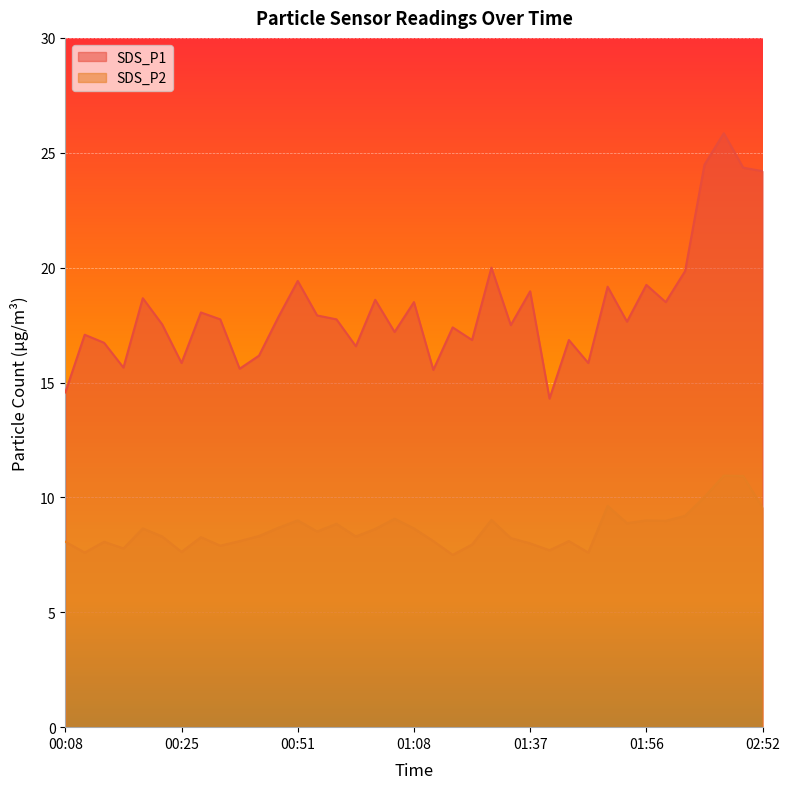

At which category does the chart reach its peak across all series?

02:10